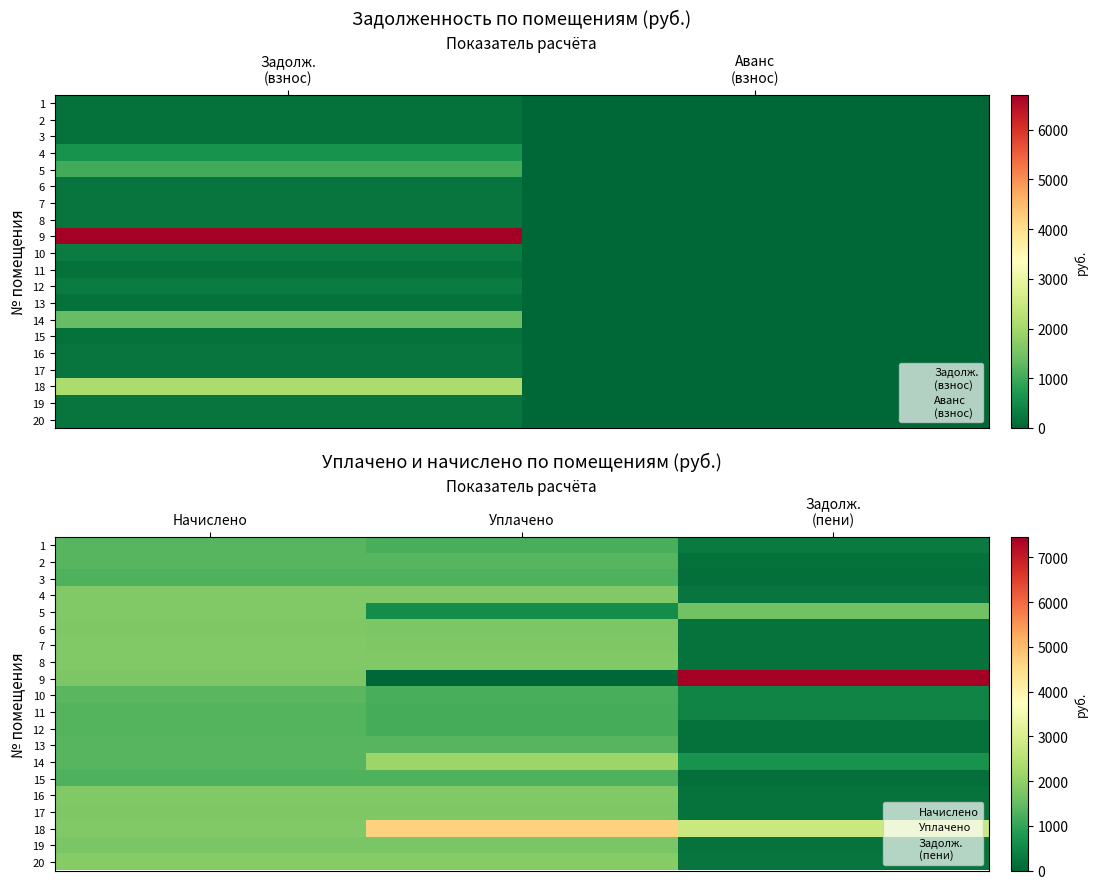

Rank the series by their maximum value, from highest to lowest.

9, 18, 14, 20, 5, 4, 8, 7, 16, 17, 6, 19, 10, 1, 2, 13, 11, 12, 15, 3